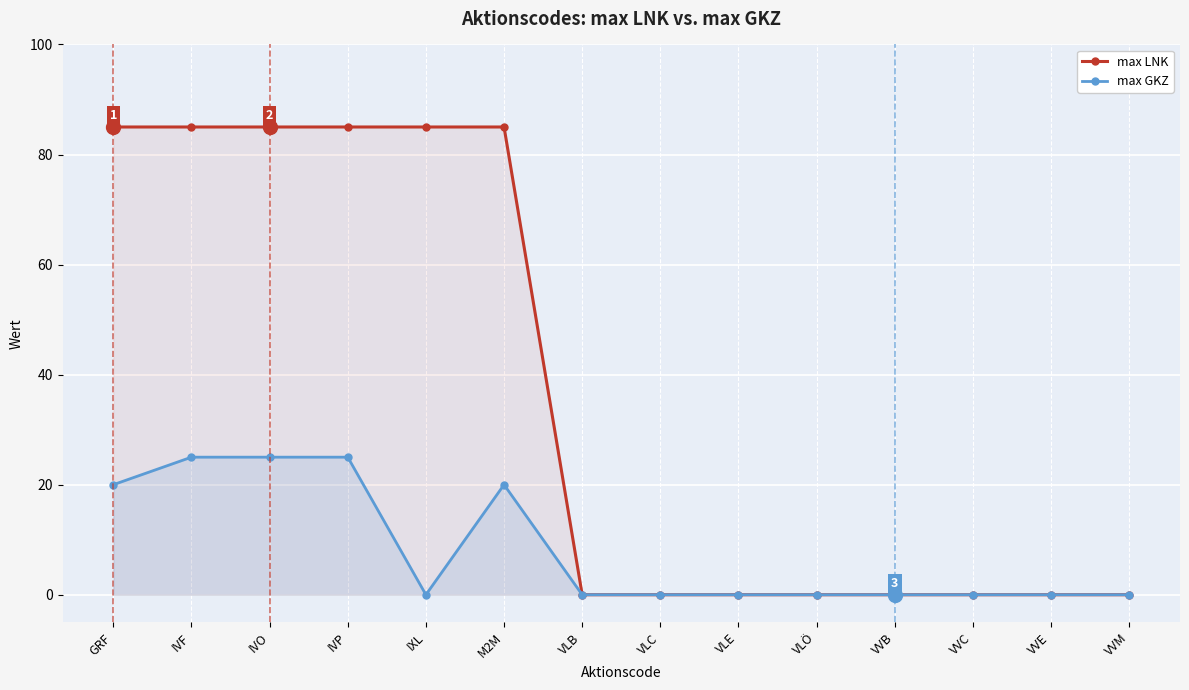

Count the number of data series in this chart.

2